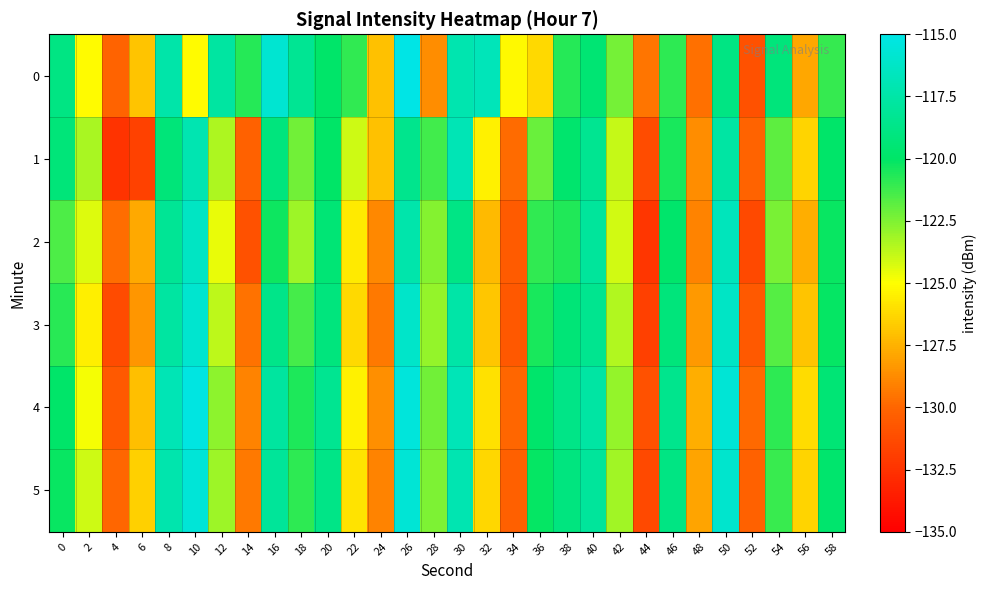

What is the difference between the highest and lowest values at 58?

1.6